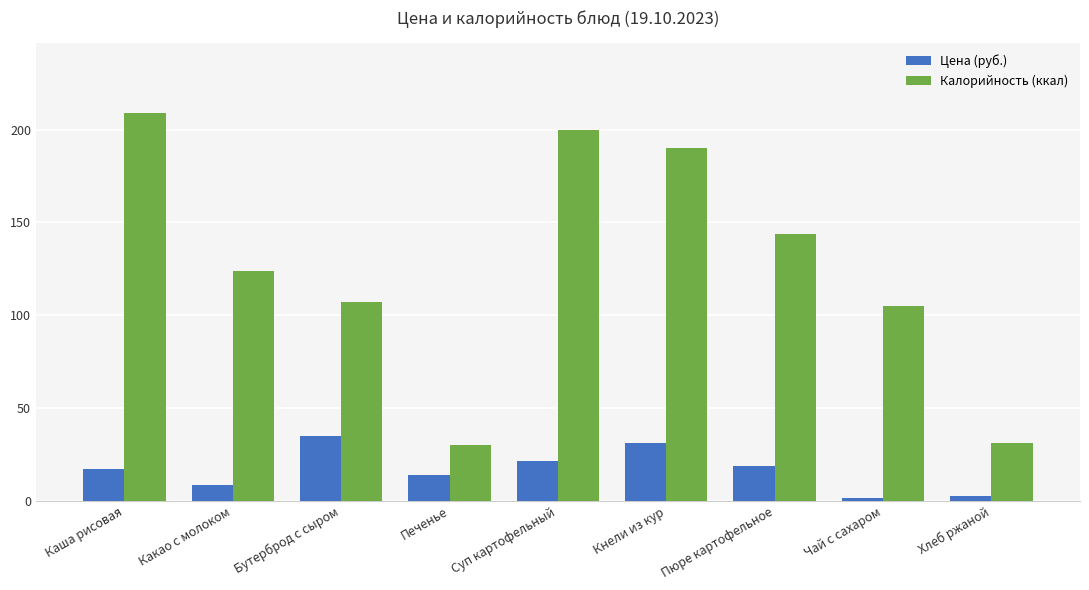

What is the sum of the Калорийность (ккал) values at Бутерброд с сыром and Какао с молоком?

231.0